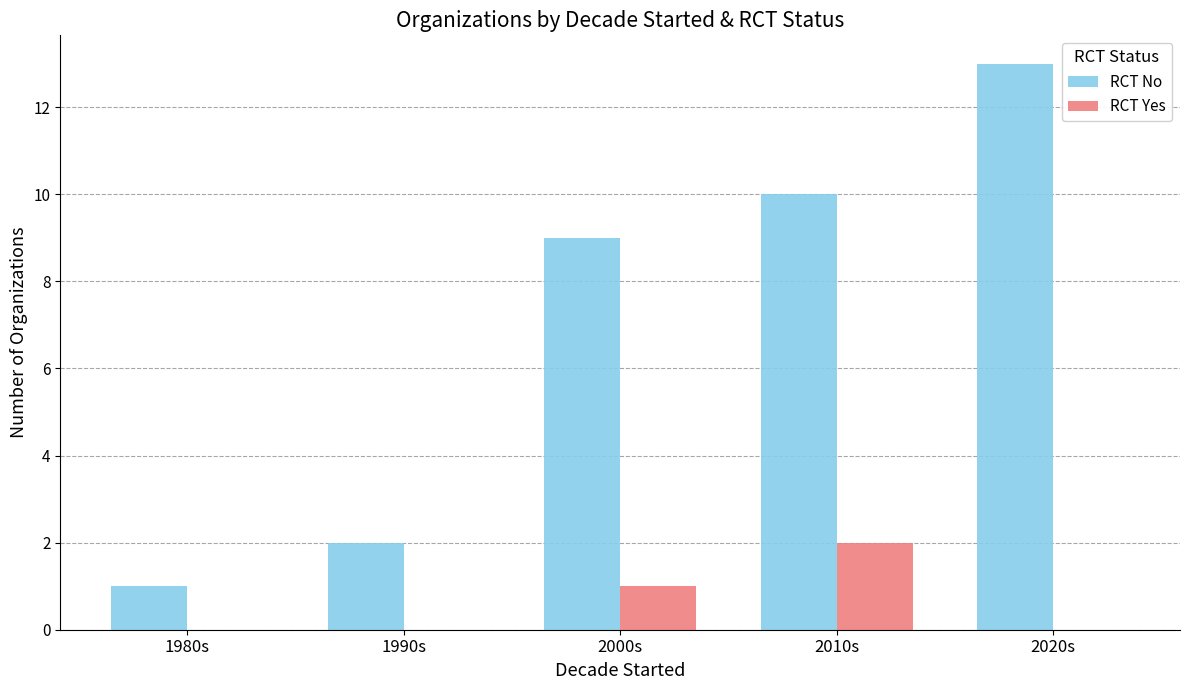

Which series has the largest total across all categories?

RCT No